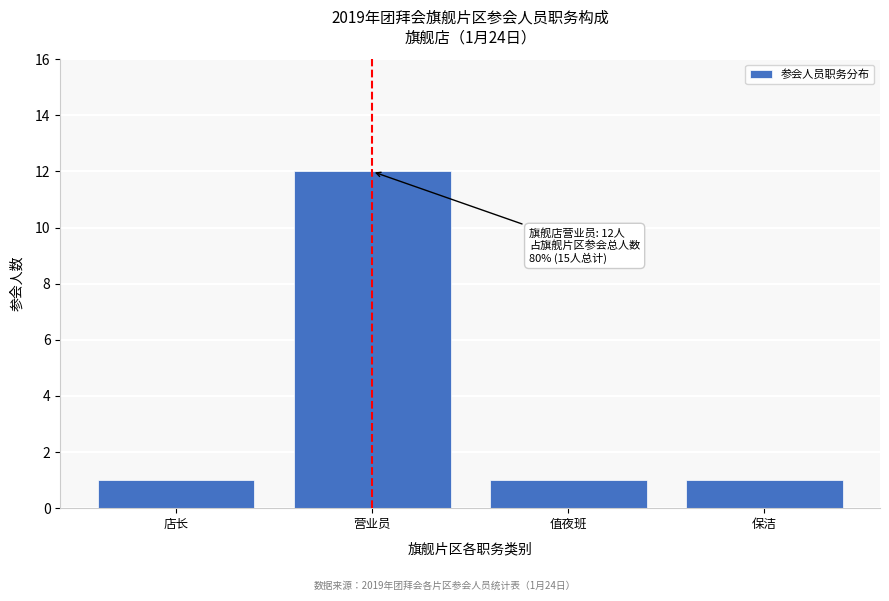

Reading left to right, what are all the values shown in this chart?

店长=1	营业员=12	值夜班=1	保洁=1